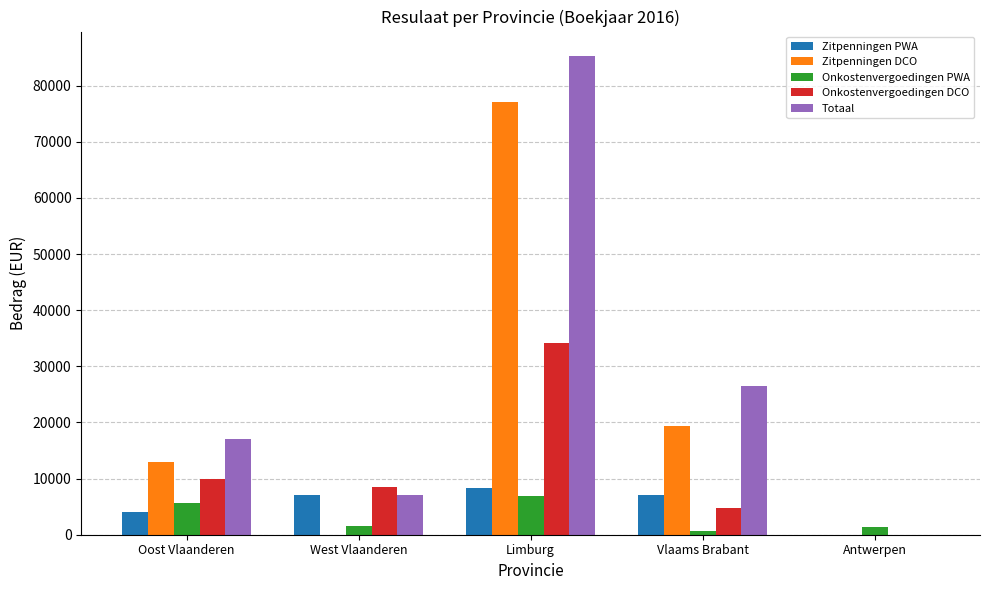

The Zitpenningen DCO series shows 77014.6 at Limburg. True or false?

True